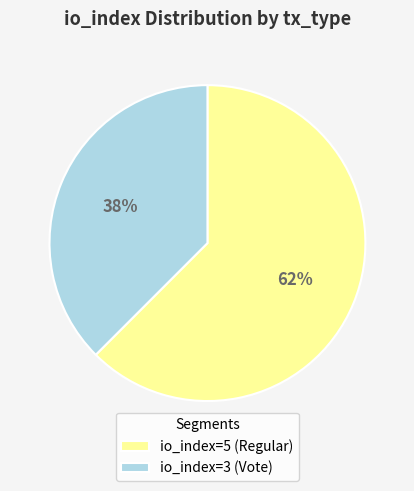

What percentage is the io_index=3 (Vote) slice, to the nearest percent?

38%